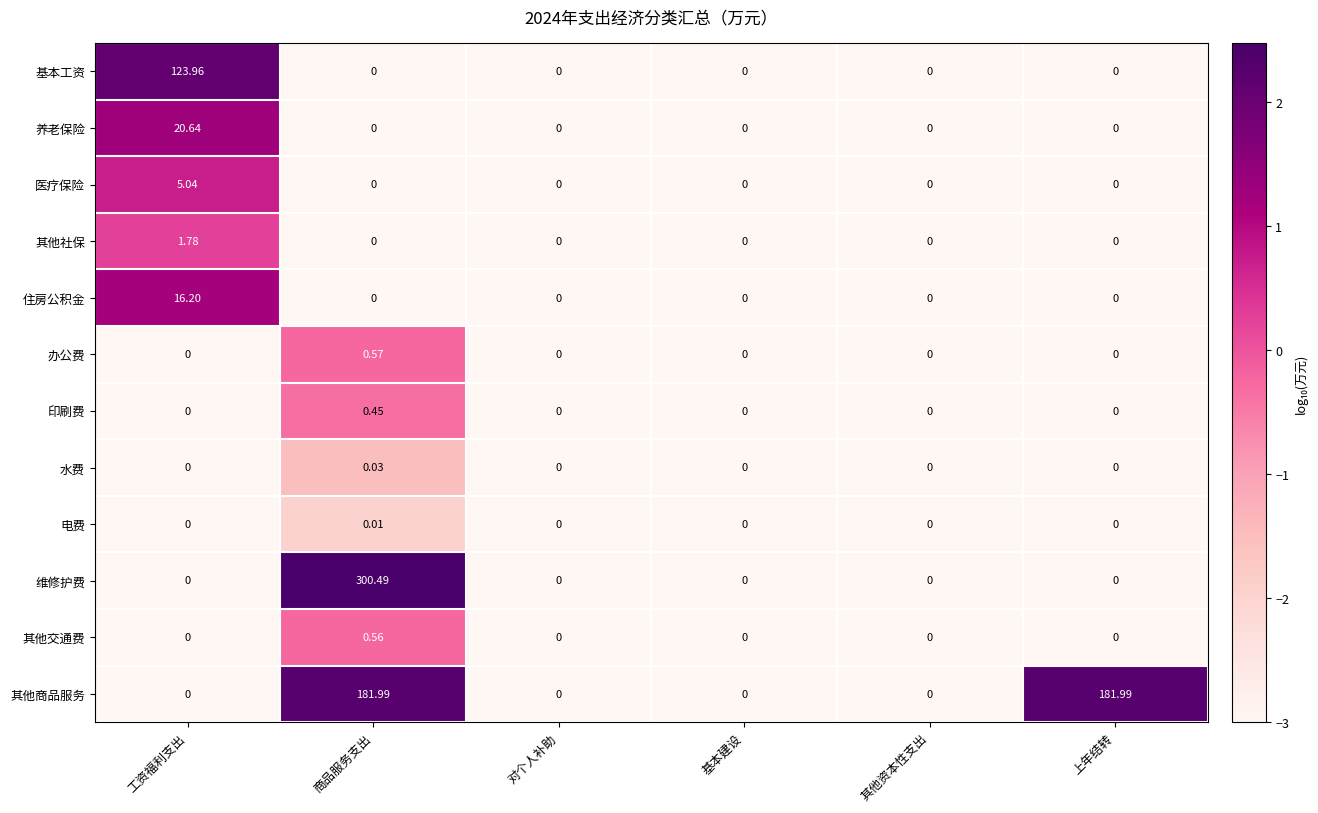

Which category has the highest value in the 办公费 series?

商品服务支出